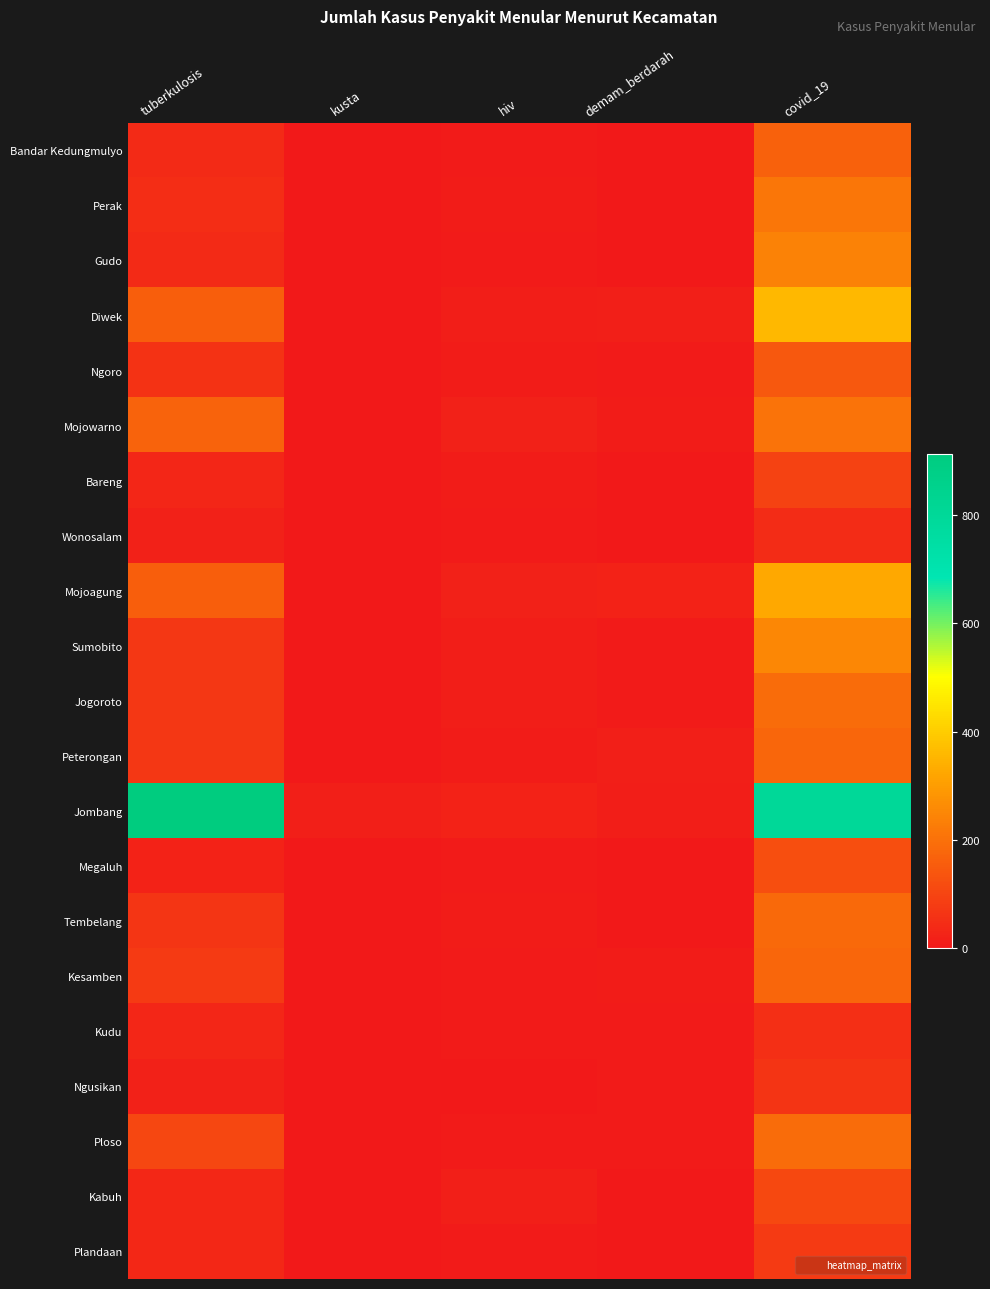

What is the difference between the highest and lowest values at covid_19?

754